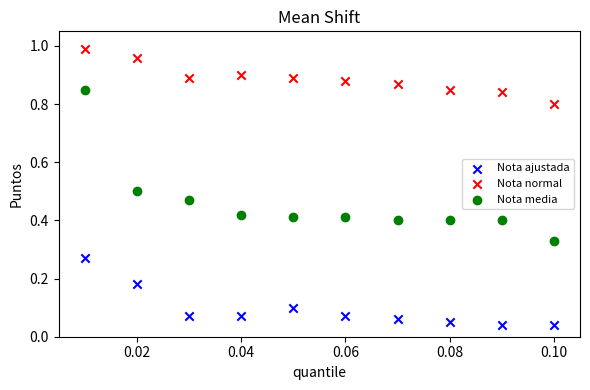

Which series has the widest spread of Y values?

Nota media